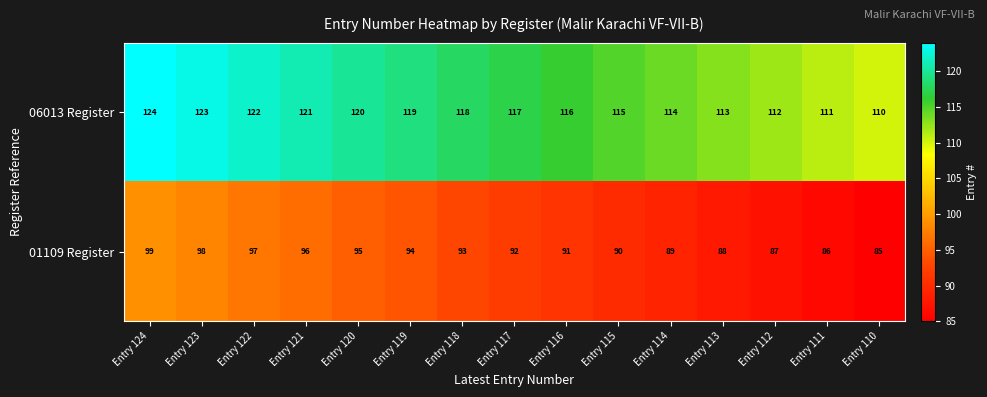

True or false: 06013 Register has a value of 117 at Entry 117.

True